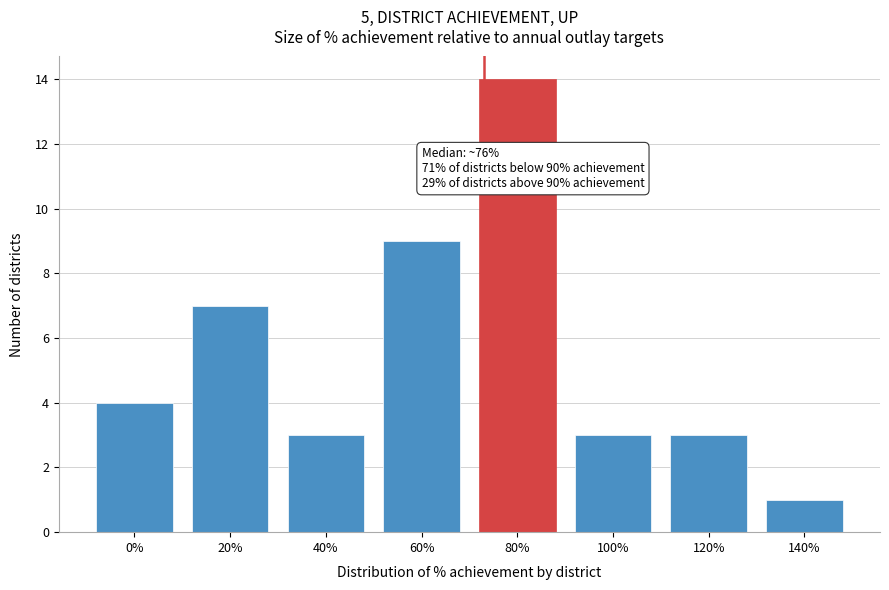

Reading left to right, what are all the values shown in this chart?

4	7	3	9	14	3	3	1